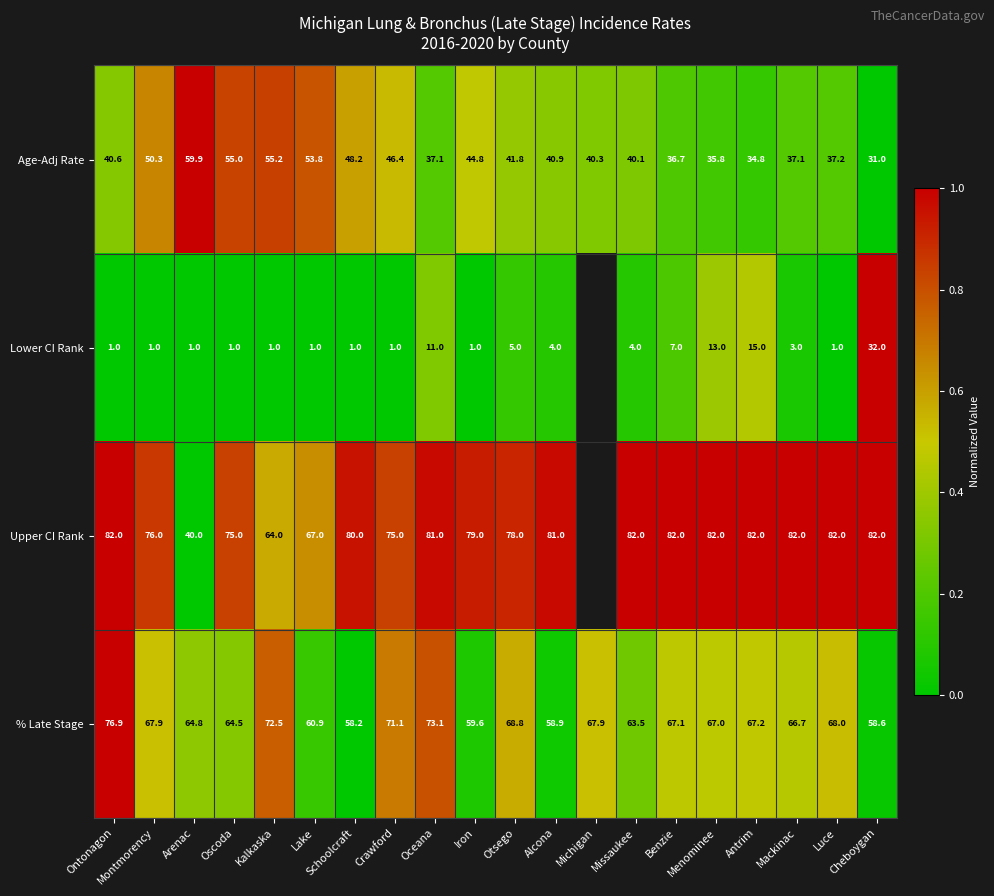

The value of Upper CI Rank at Schoolcraft is 1.7. True or false?

False